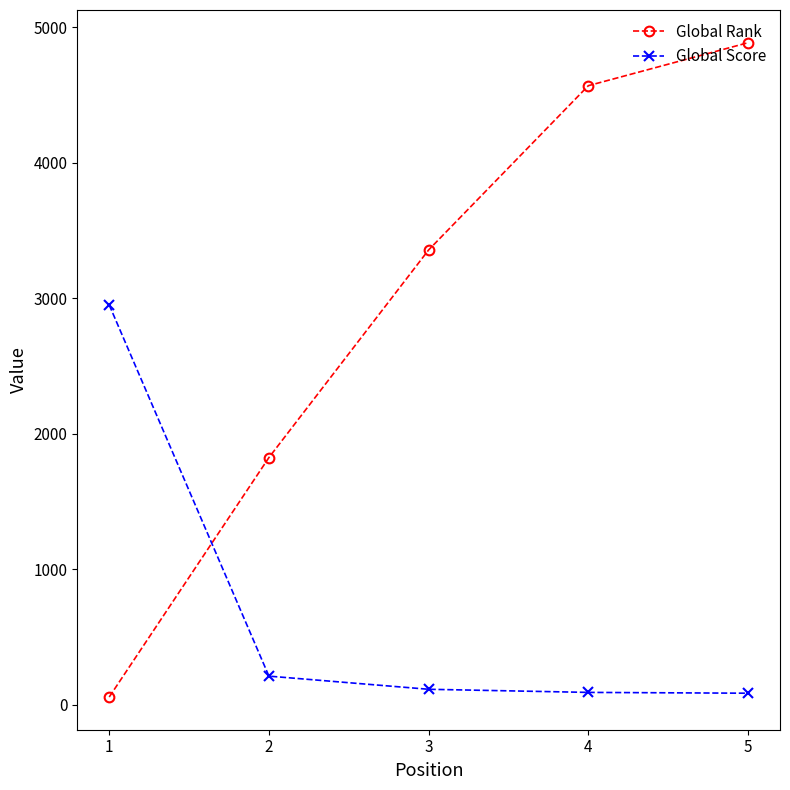

At which category is the sum across all series the highest?

5